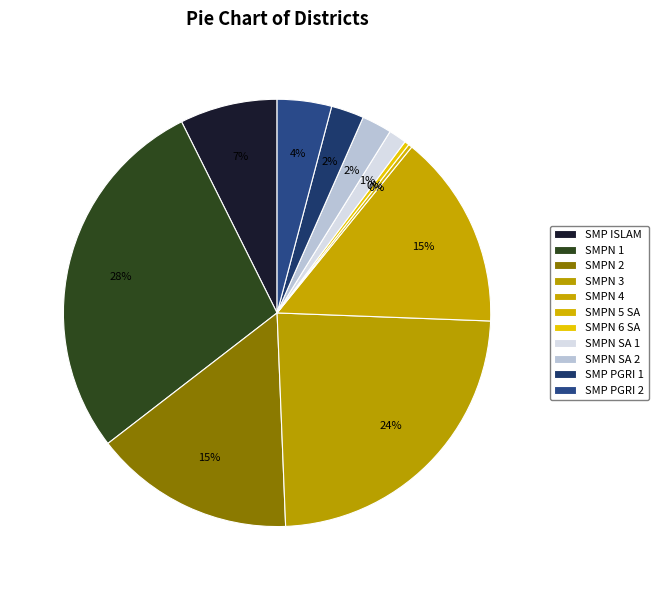

Count the number of slices in the pie.

11